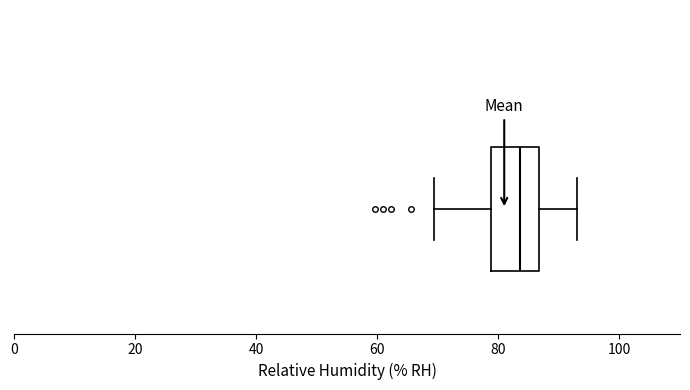

Where is the left edge of the box on the x-axis? The values are not printed on the chart, so give them approximately, as read against the axis.

78